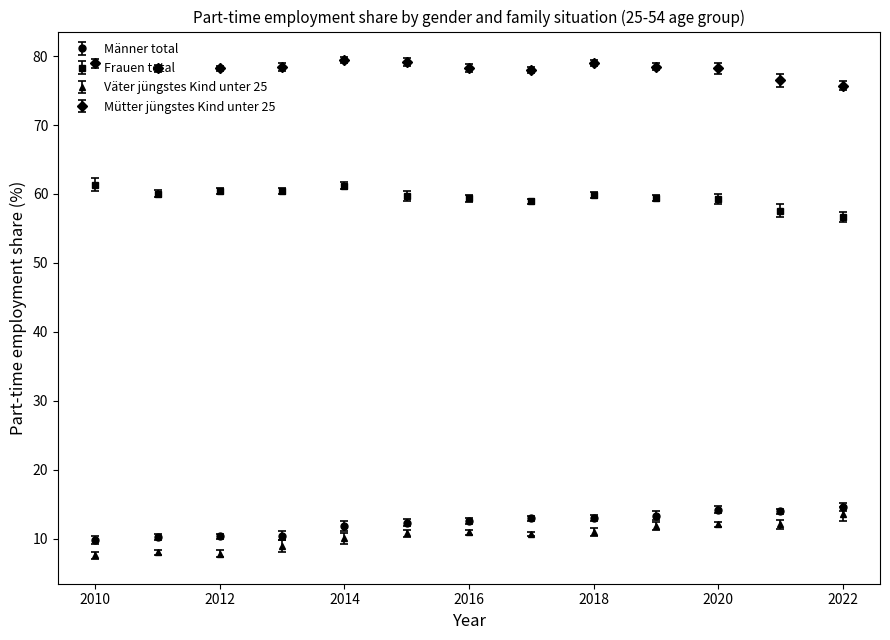

True or false: Mütter jüngstes Kind unter 25 and Frauen total cross at least once.

False